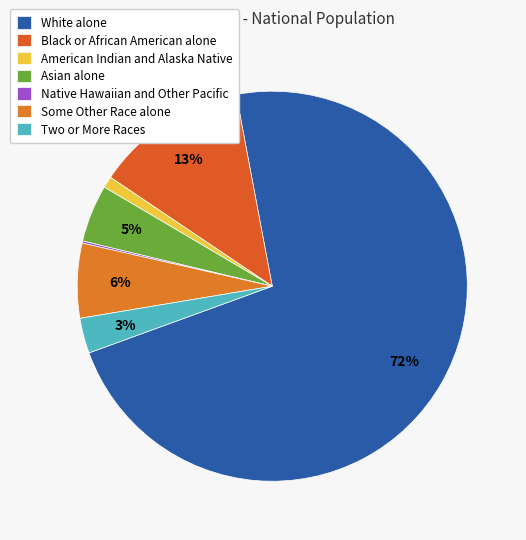

The White alone slice represents 66% of the pie. True or false?

False